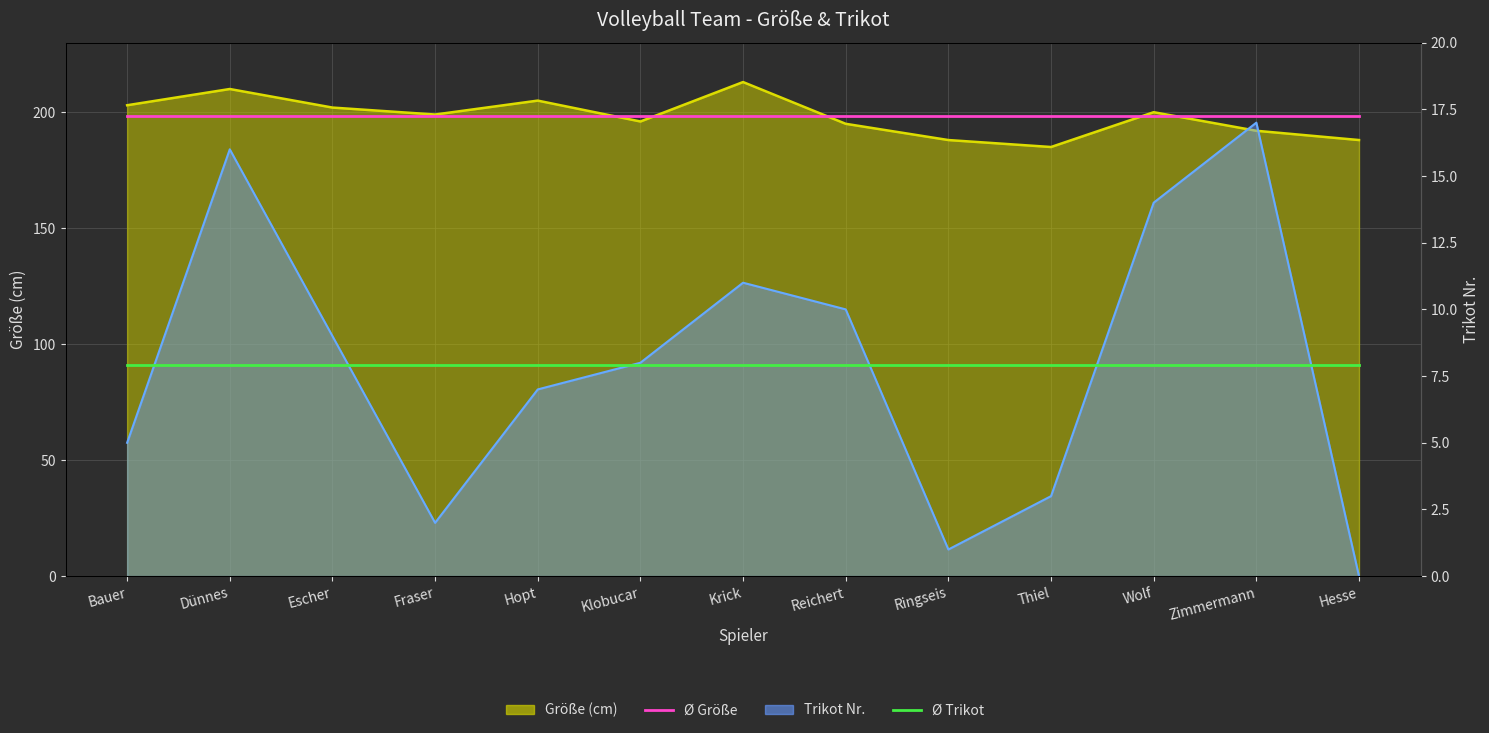

Where is Ø Trikot nearest to the value 7?

Bauer